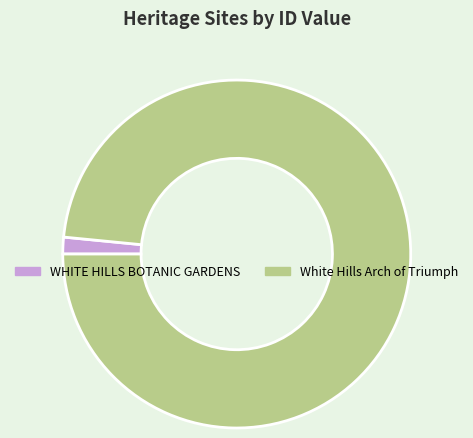

Is the sum of White Hills Arch of Triumph and WHITE HILLS BOTANIC GARDENS greater than half?

Yes